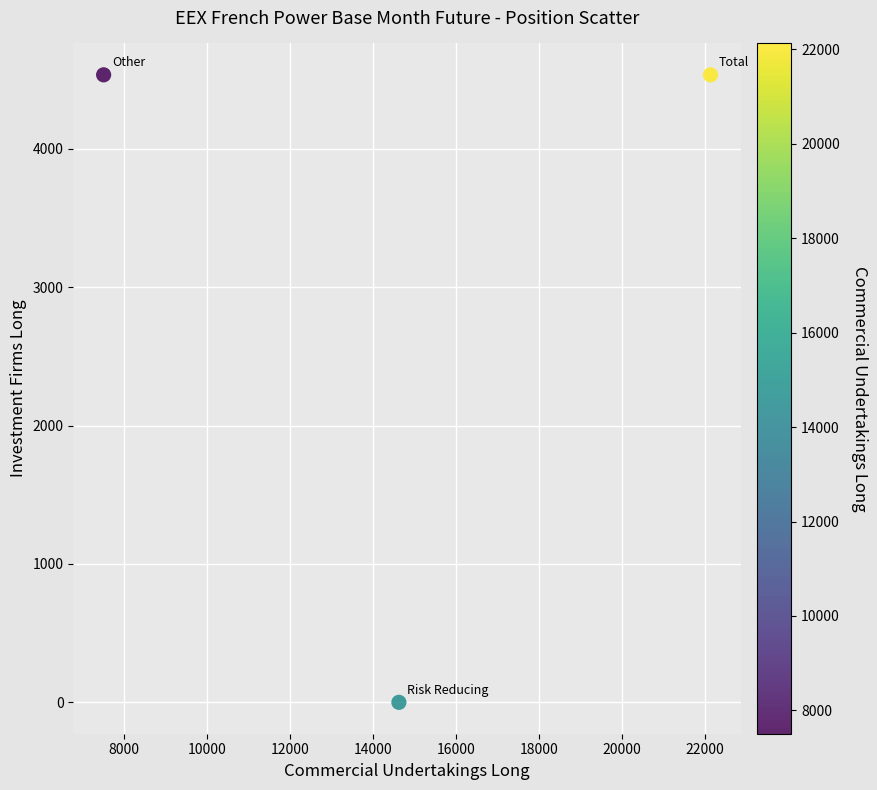

What is the average X value?

14750